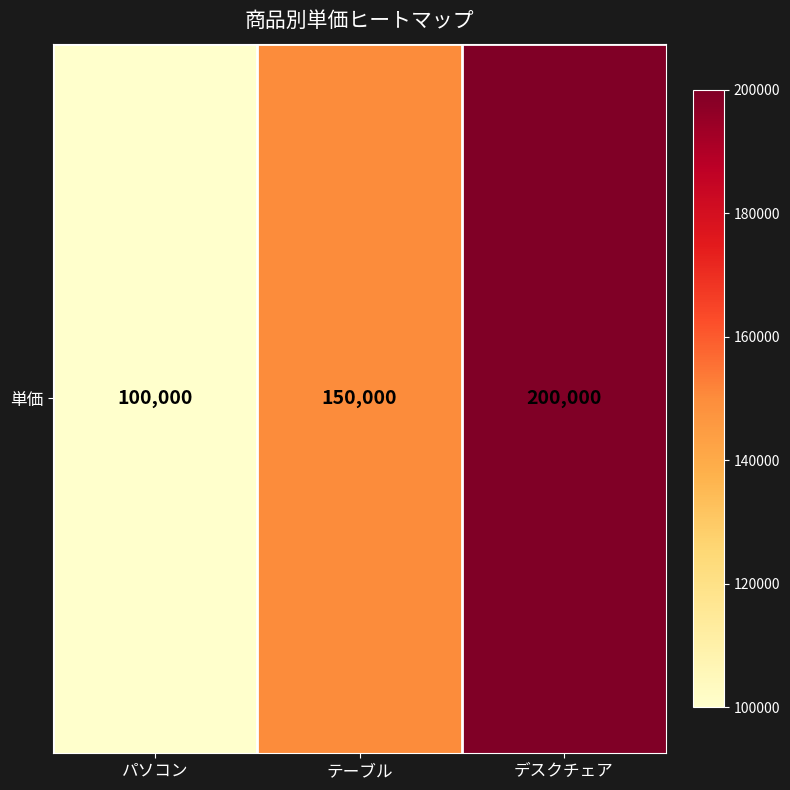

Reading left to right, what are all the values shown in this chart?

パソコン=100000	テーブル=150000	デスクチェア=200000